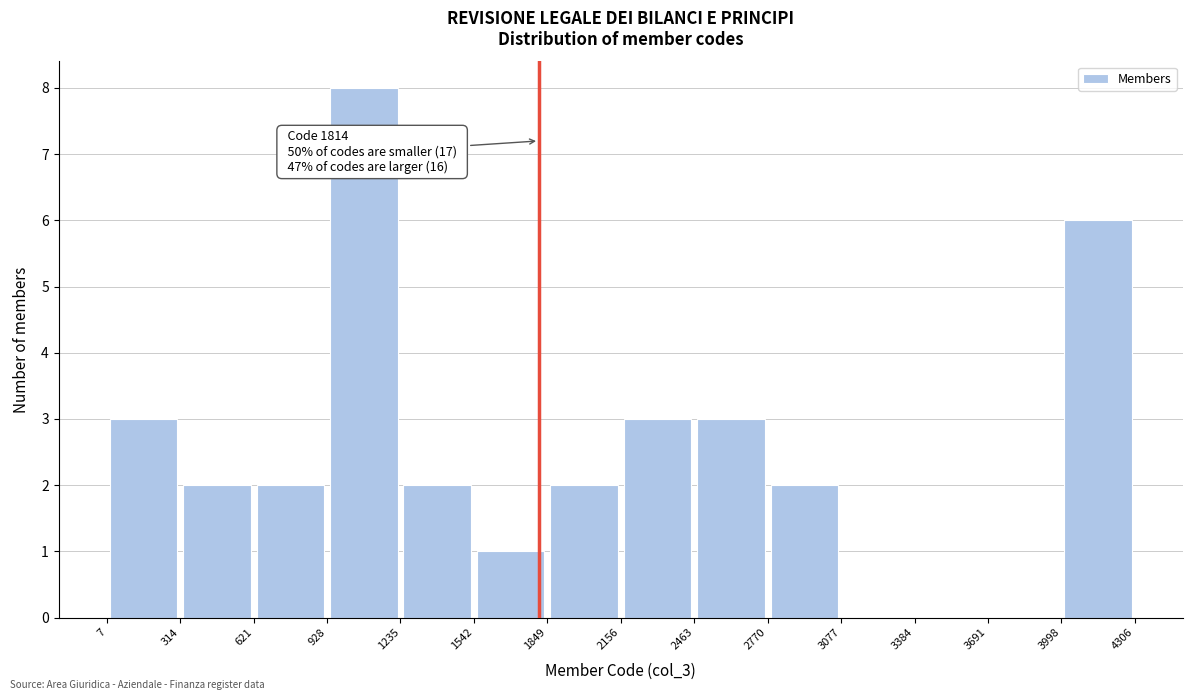

Over which range of the x-axis is the bar tallest?

928 to 1235